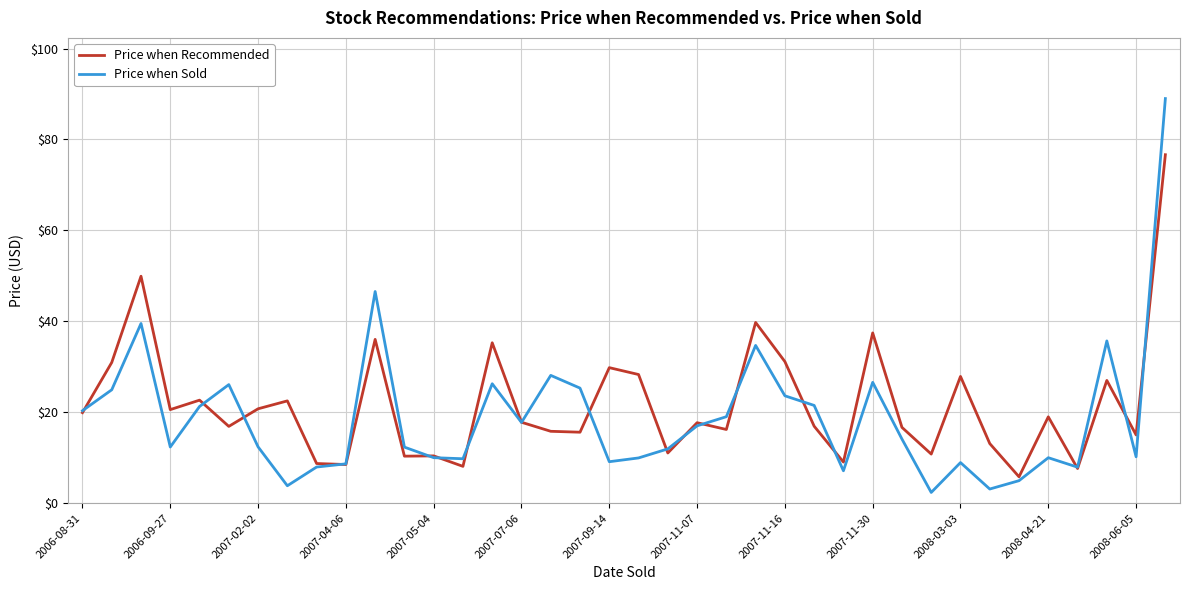

What is the minimum value shown in the chart?

2.4